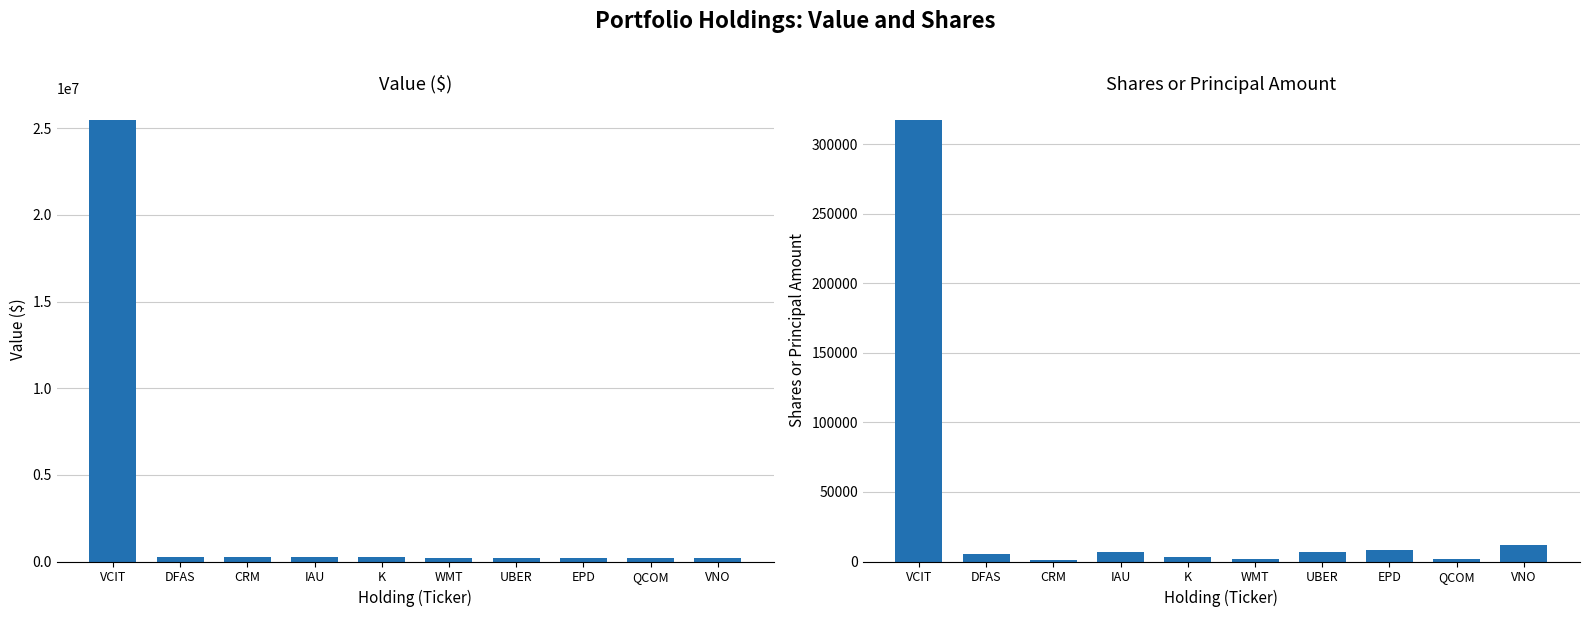

What is the value of the Value ($) bar at the 7th from the left?

217177